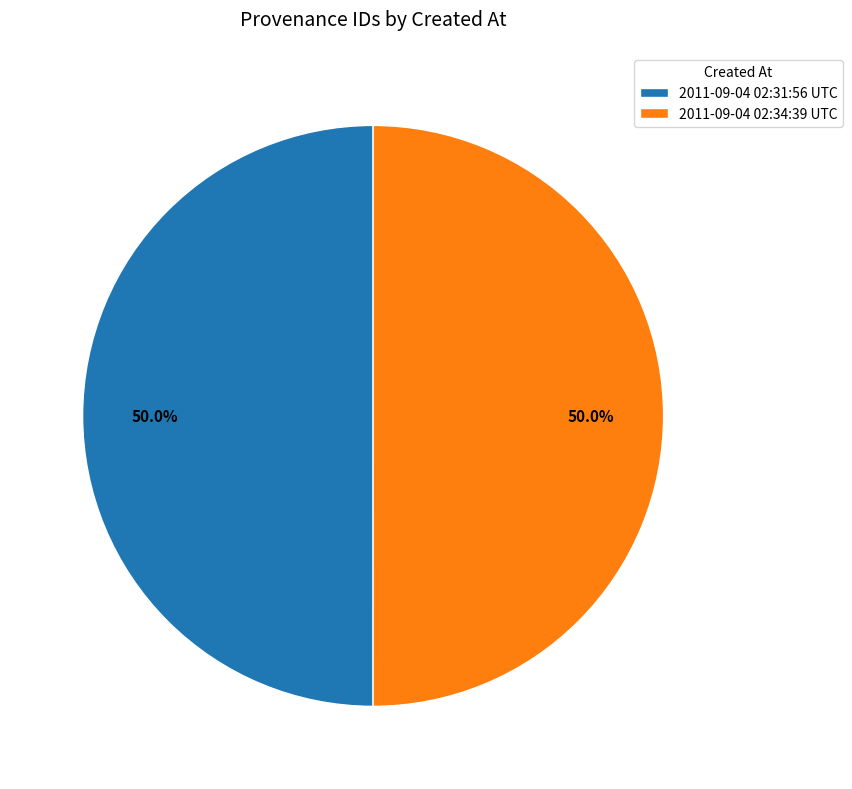

Is the sum of 2011-09-04 02:31:56 UTC and 2011-09-04 02:34:39 UTC greater than half?

Yes